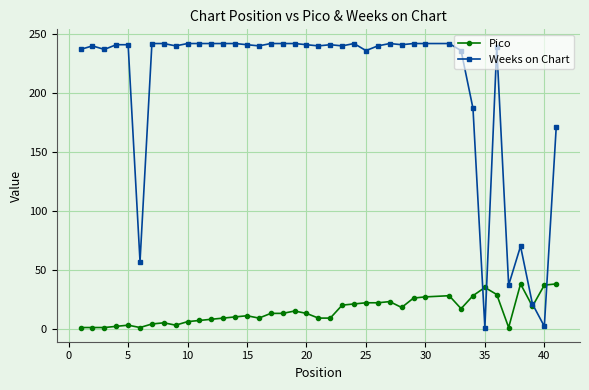

Which series has the widest spread of values?

Weeks on Chart